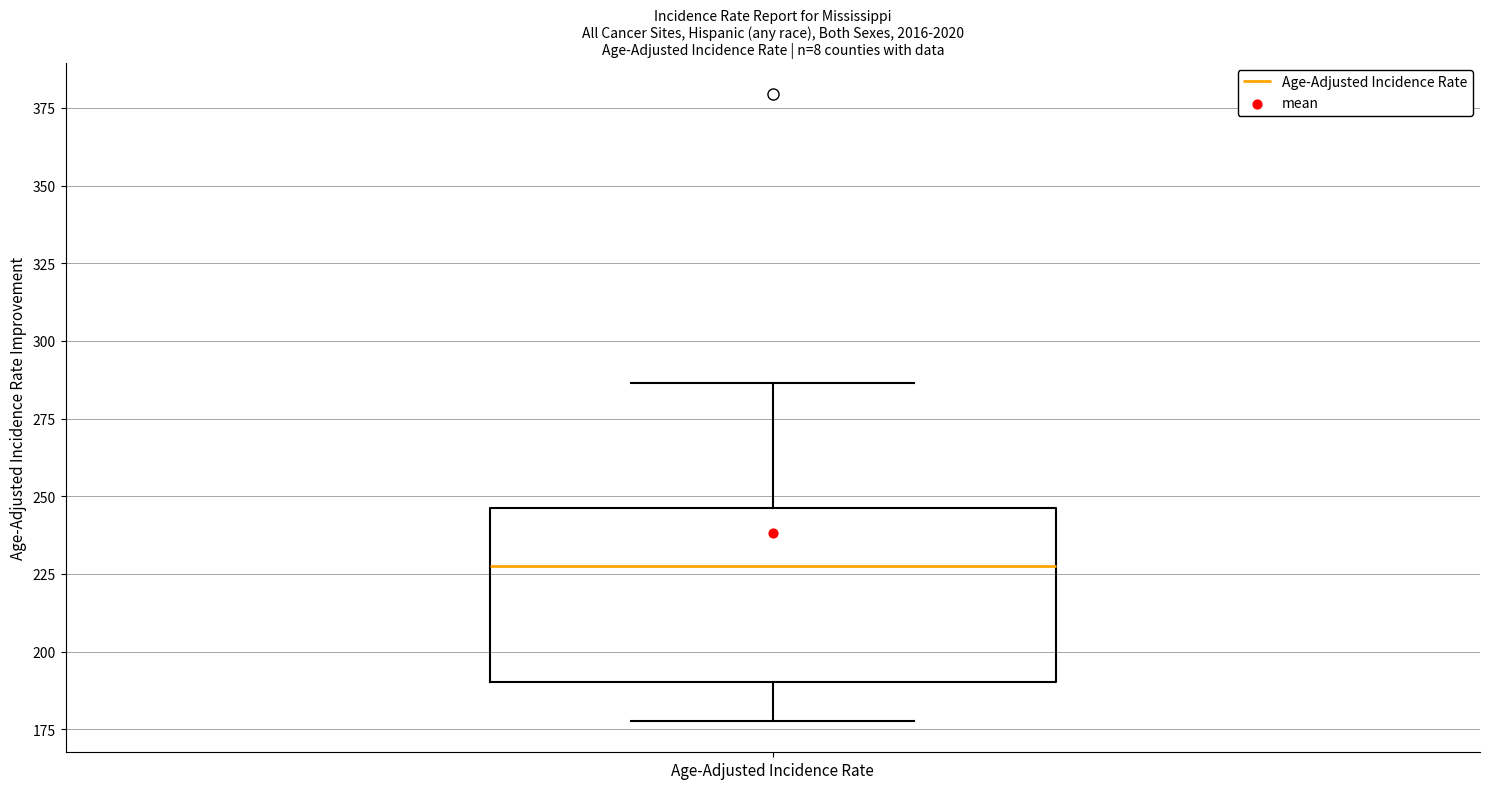

Transcribe this box plot: give where the median line is, the range the box spans, and where the two whiskers end, as read against the y-axis. The values are not printed on the chart, so give them approximately, as read against the axis.

median 230, box 190 to 245, whiskers 180 to 285